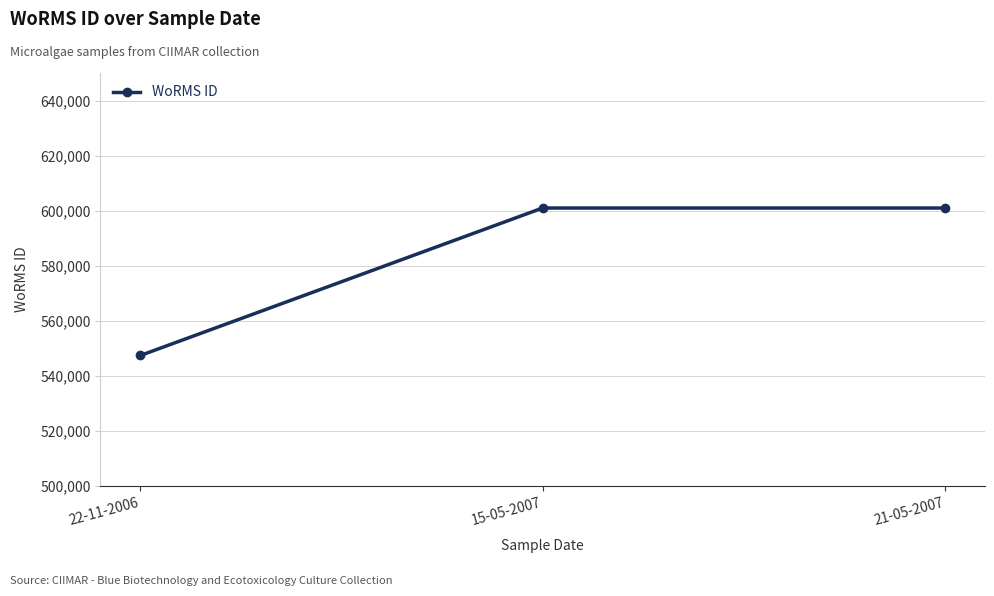

Which category has the lowest value across all series?

22-11-2006